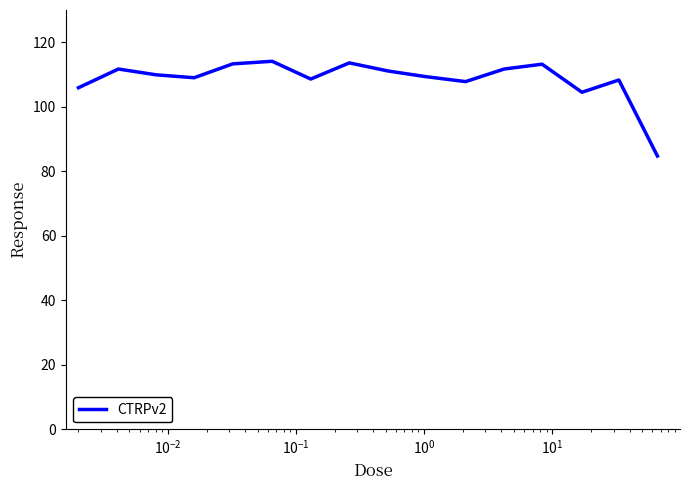

What is the difference between the maximum and minimum values?

29.4